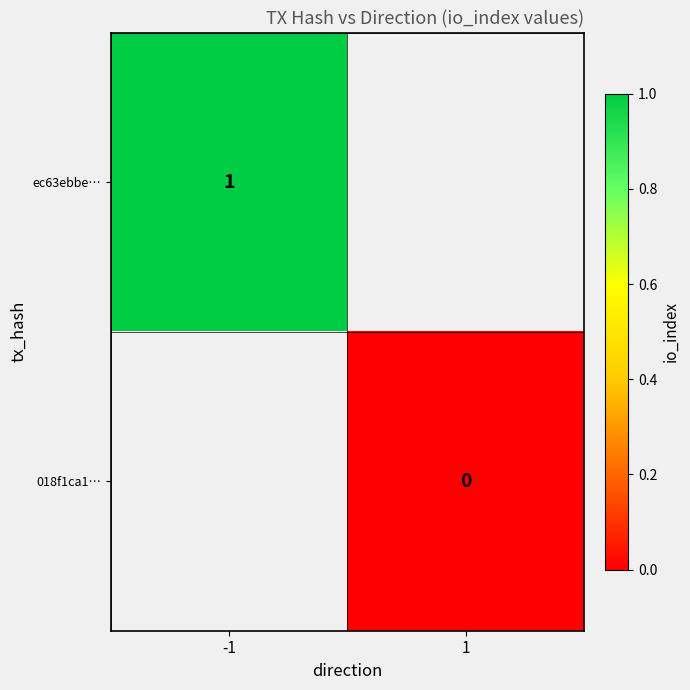

How many data points does each series have?

2